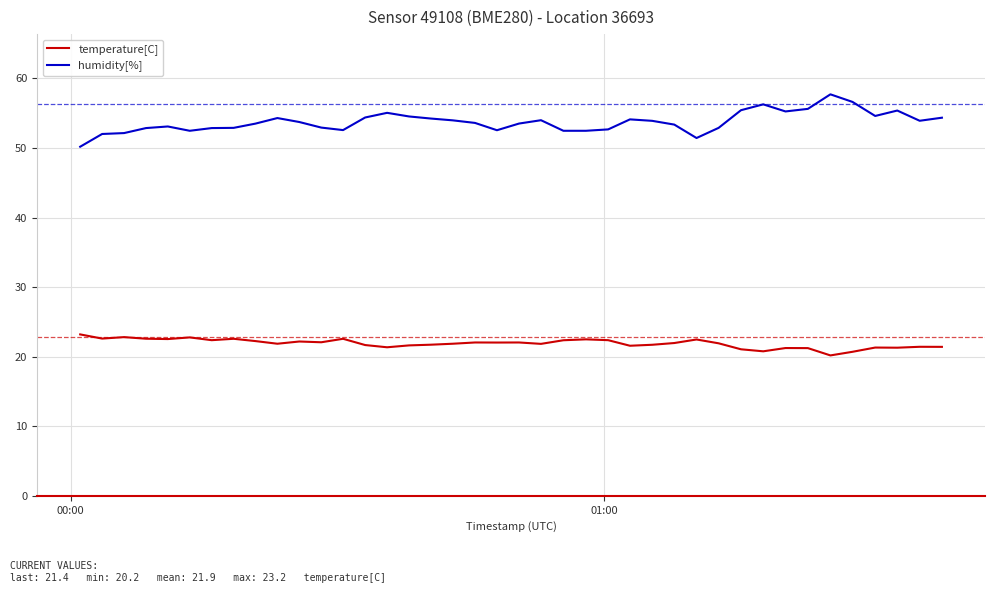

What is the minimum value shown in the chart?

20.2